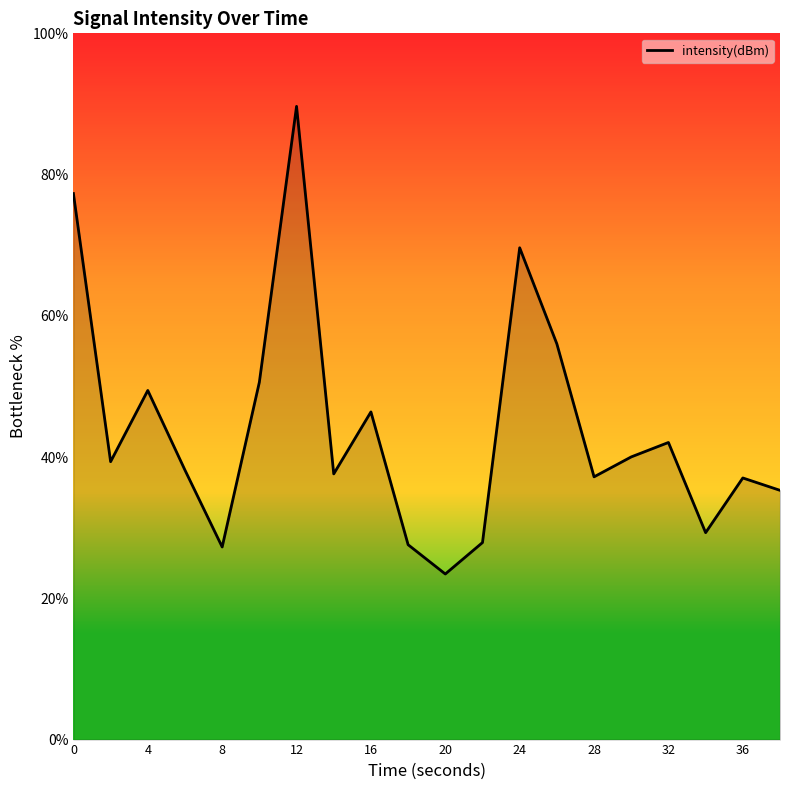

What is the minimum value shown in the chart?

23.4